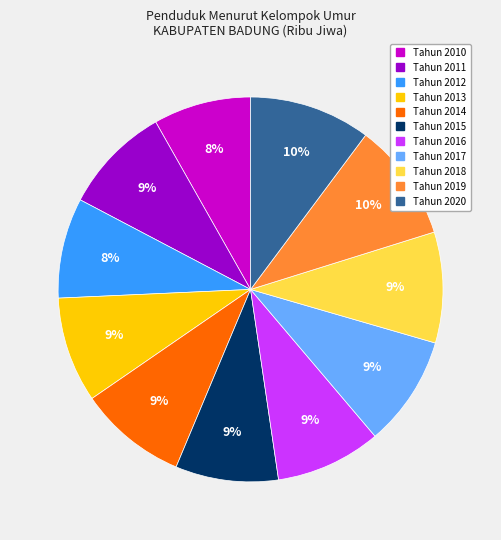

Do Tahun 2018 and Tahun 2020 together represent more than half of the pie?

No